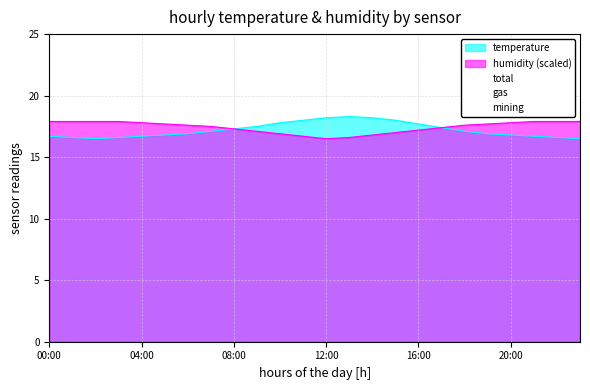

Does the chart have visible grid lines?

Yes